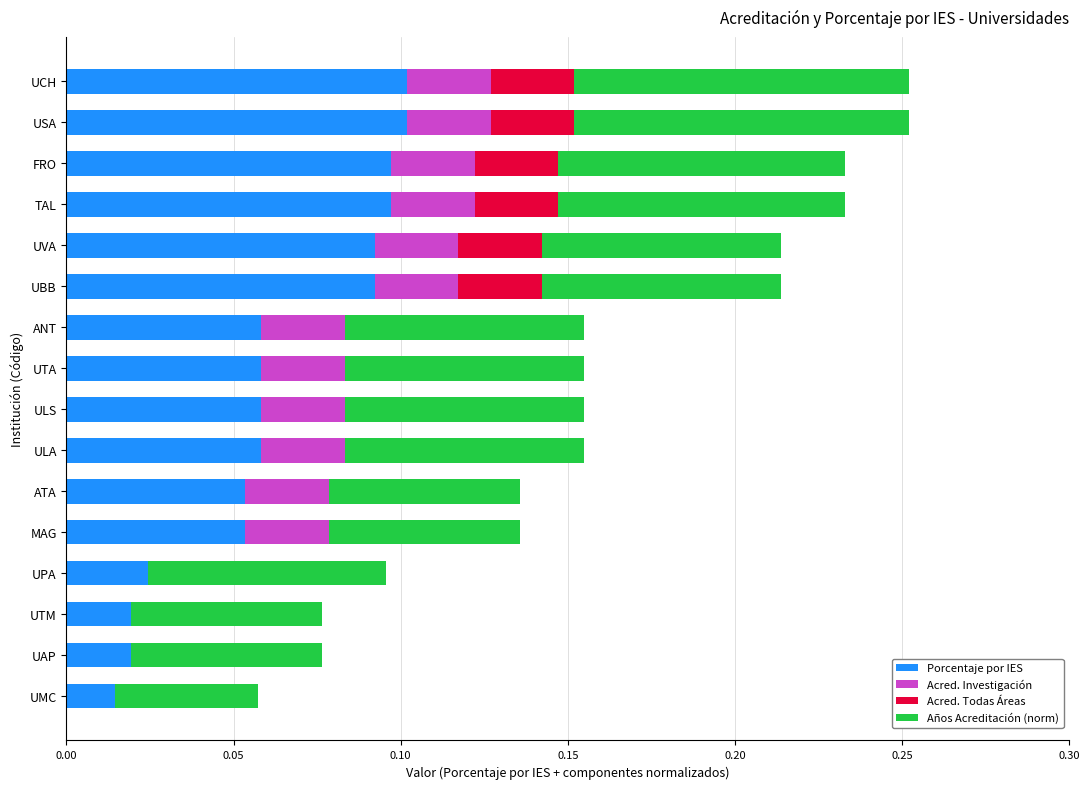

What are all the series names shown in the legend?

Porcentaje por IES, Acred. Investigación, Acred. Todas Áreas, Años Acreditación (norm)